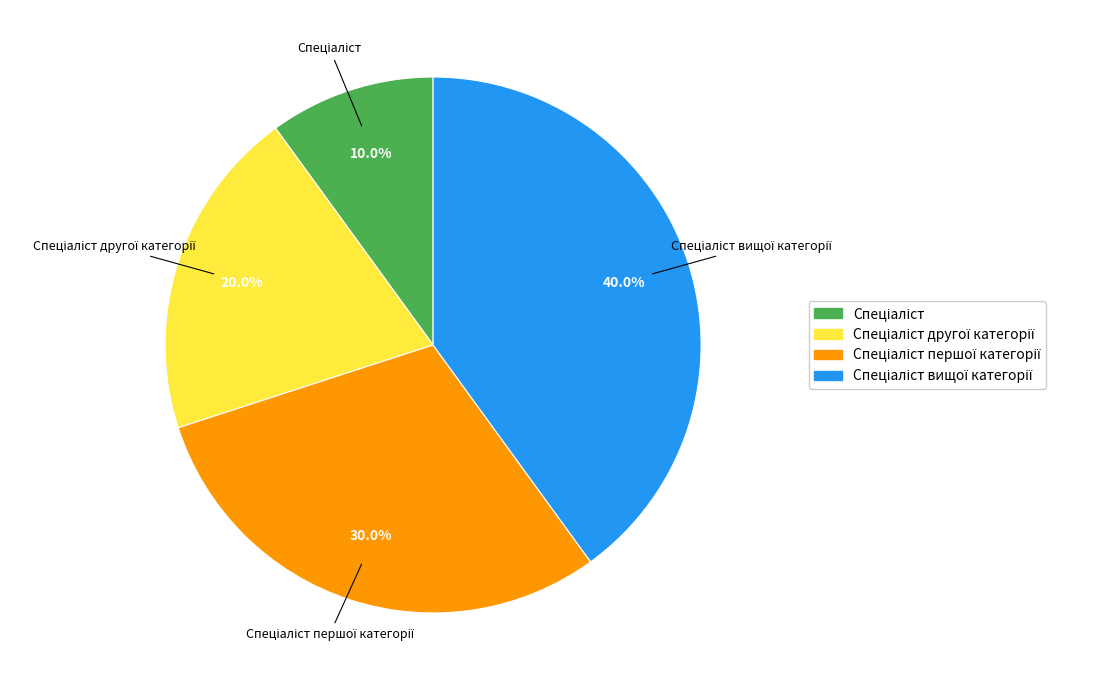

Does any single category account for the majority?

No